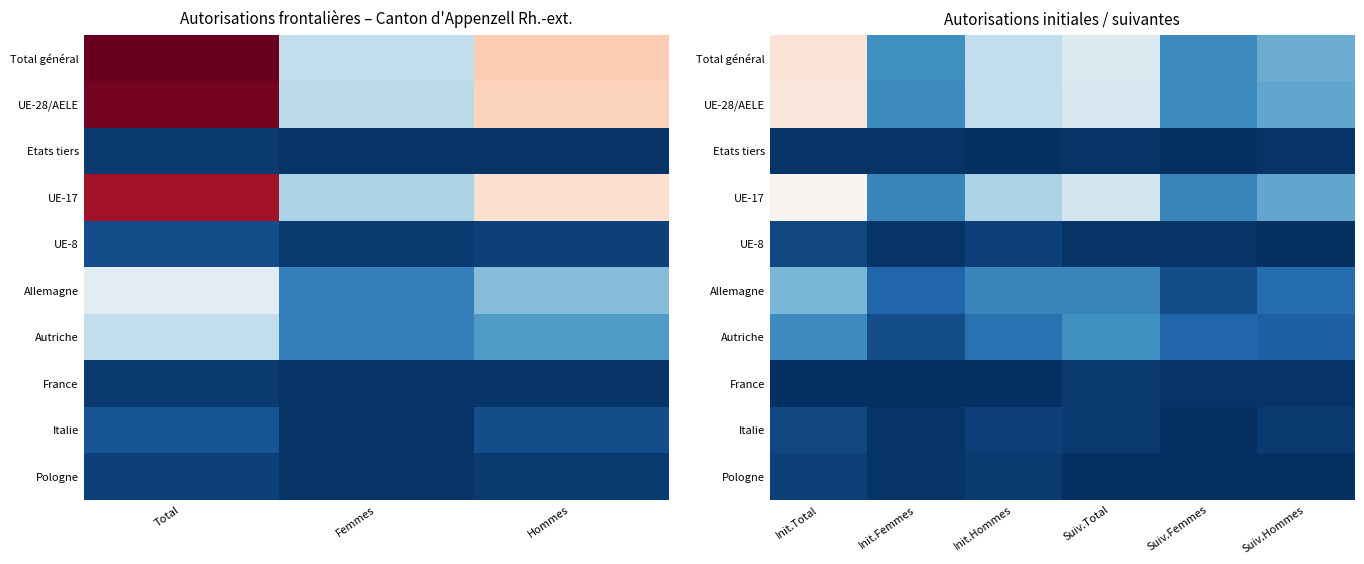

At Init.Total, list the series in order from smallest to largest.

France, Etats tiers, Pologne, UE-8, Italie, Autriche, Allemagne, UE-17, UE-28/AELE, Total général